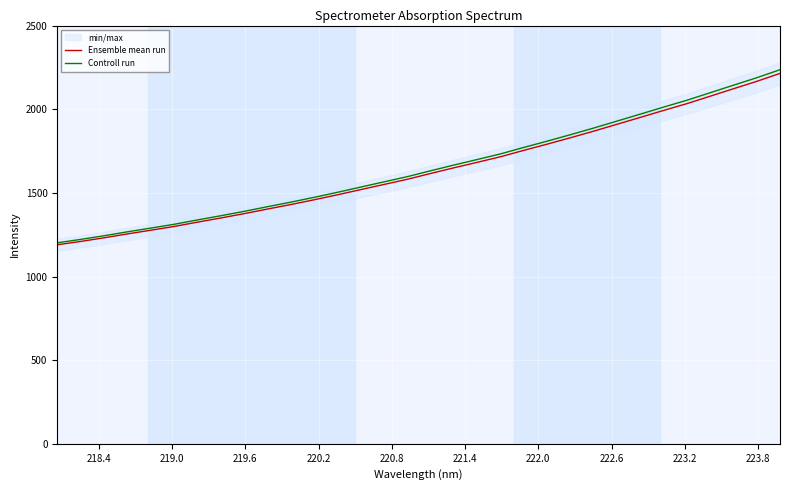

Which series has the widest spread of values?

Controll run